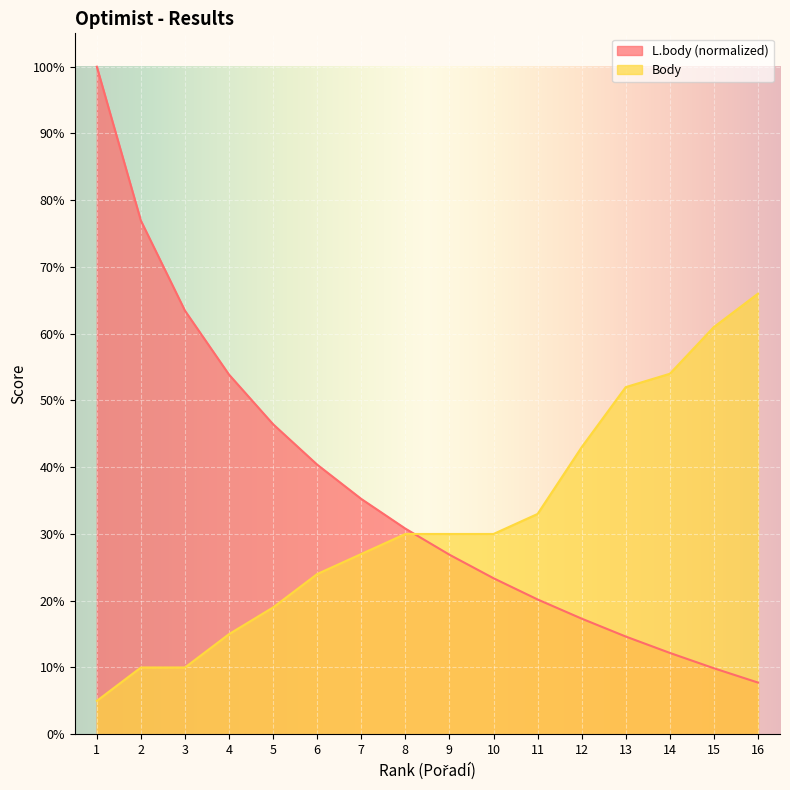

Which series changed the most between 9 and 15?

Body